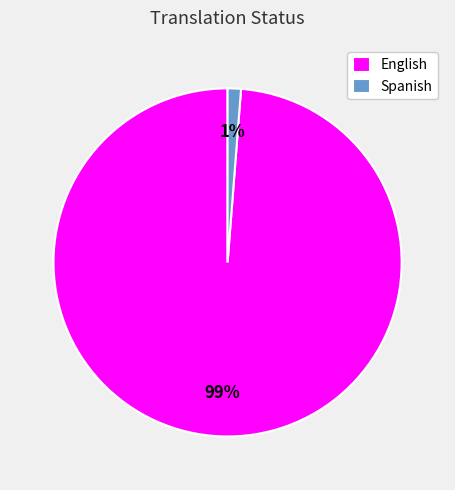

Is English the majority of the pie?

Yes